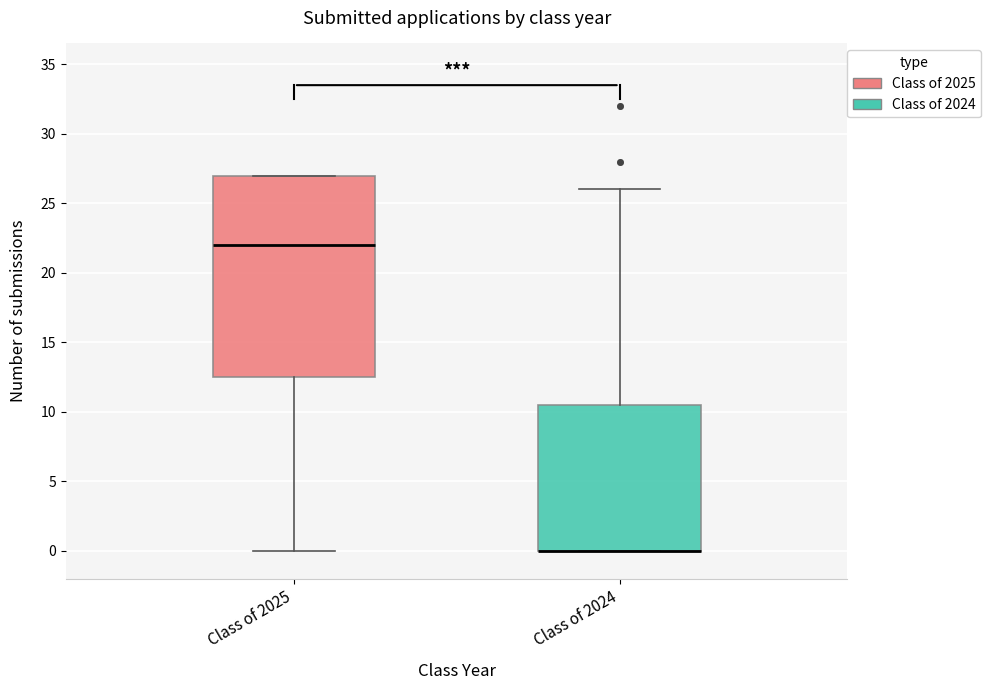

Which box is the tallest, from its lower edge to its upper edge?

Class of 2025